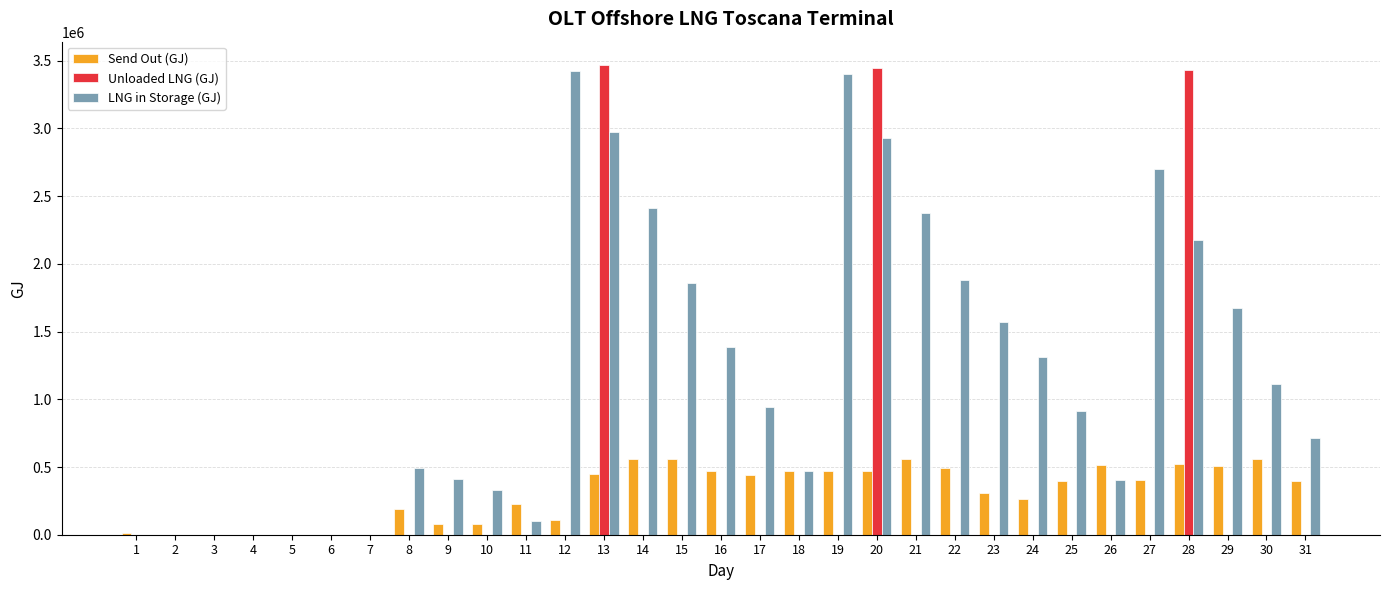

What is the greatest value displayed?

3466994.1